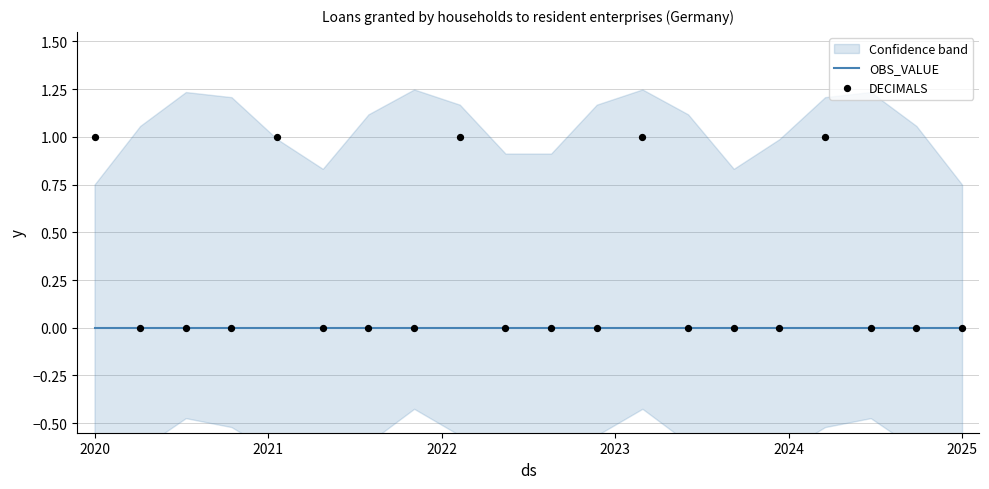

At how many categories does at least one series exceed 0?

5